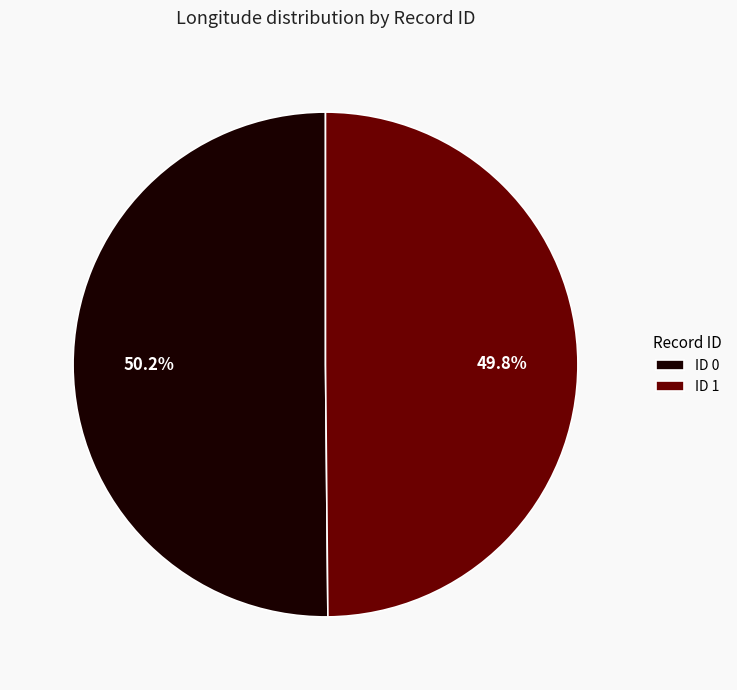

What percentage is the ID 1 slice, to the nearest percent?

50%